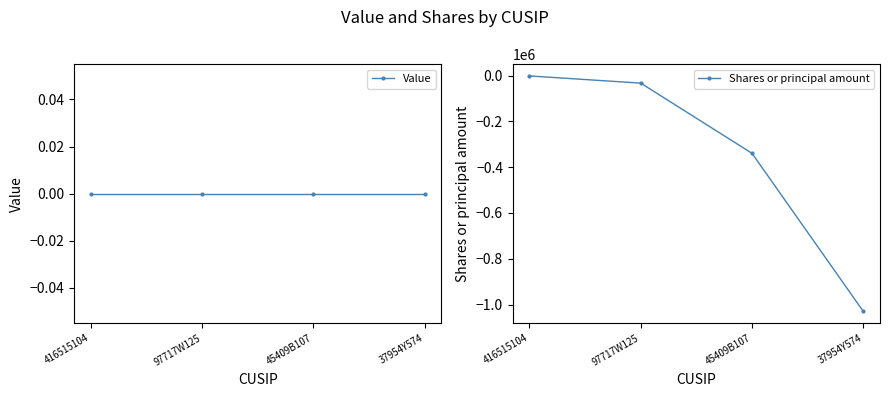

Is this an area chart (filled region under the line)?

No